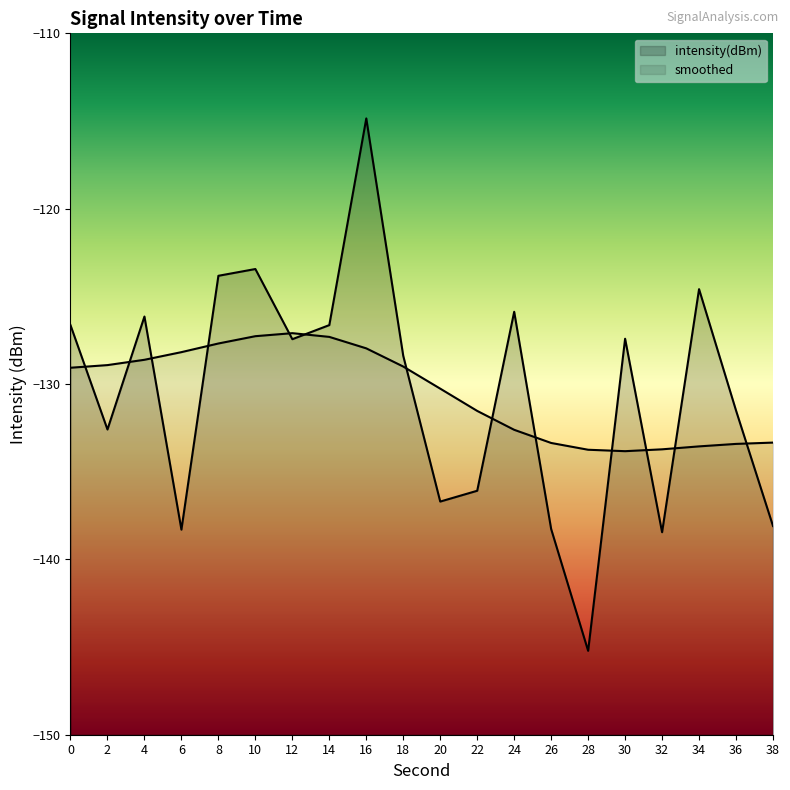

How many series are shown in this chart?

2